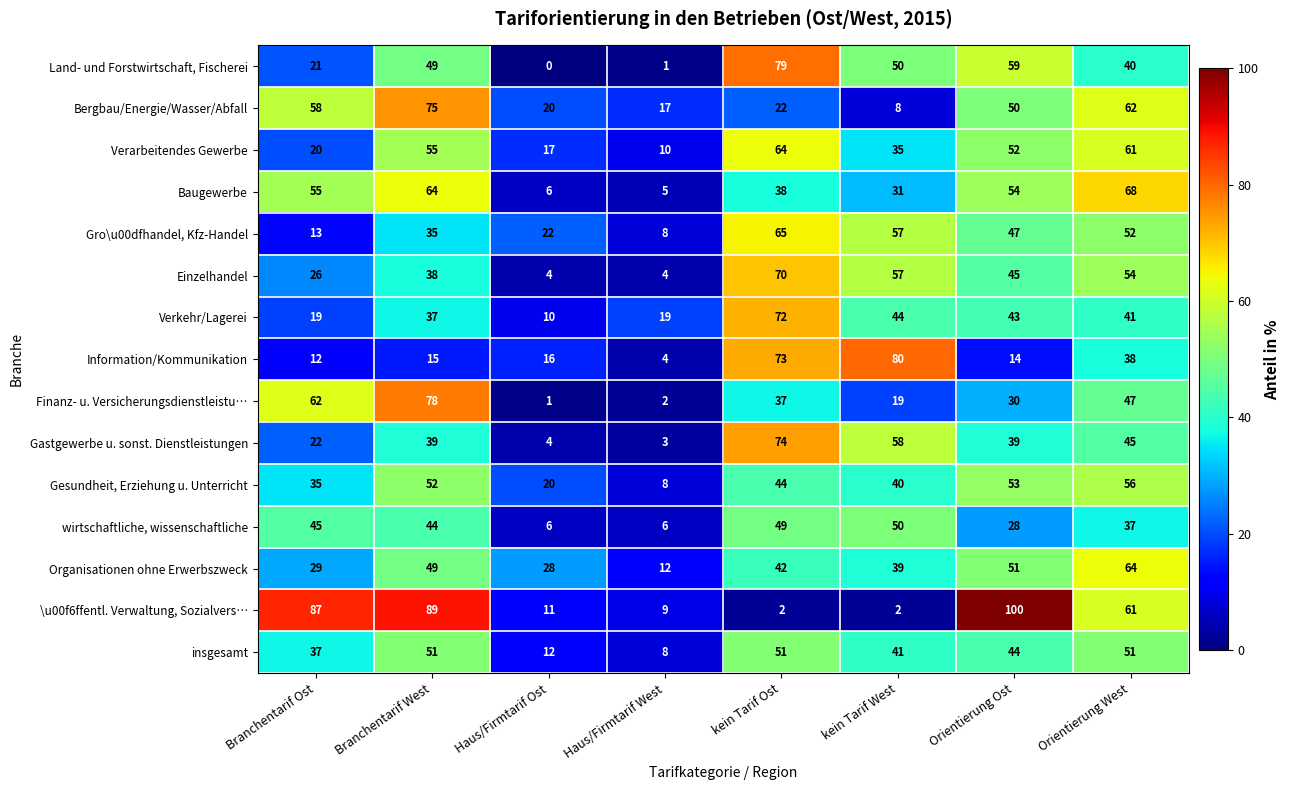

What is the total value across all series at kein Tarif West?

611